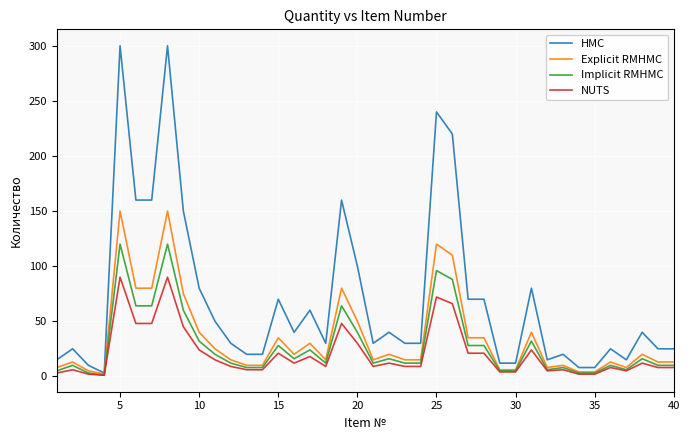

Which series has the largest total across all categories?

HMC